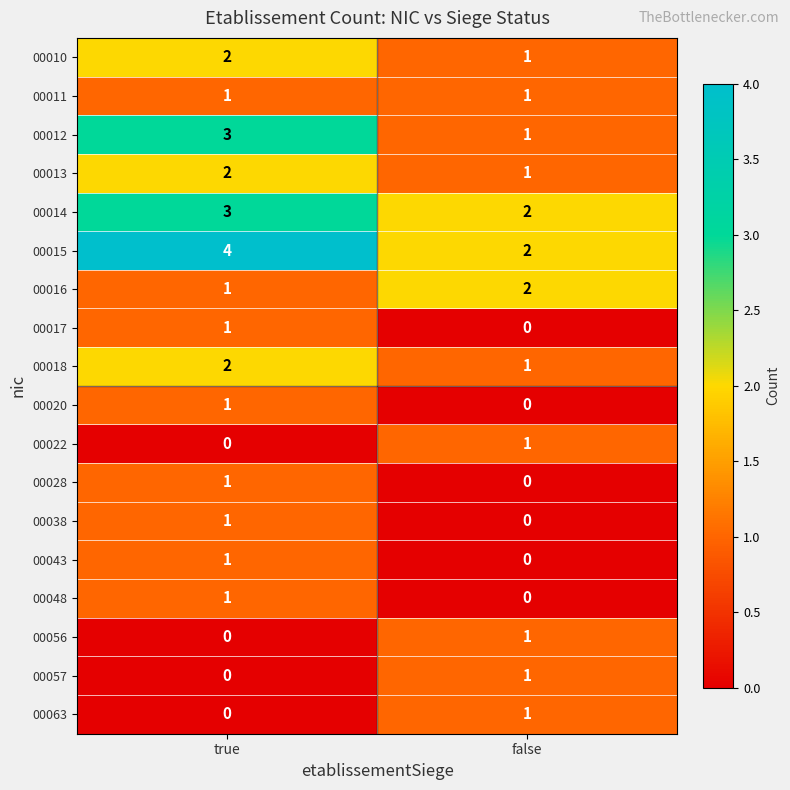

Is it true that 00017 equals 1 at true?

True